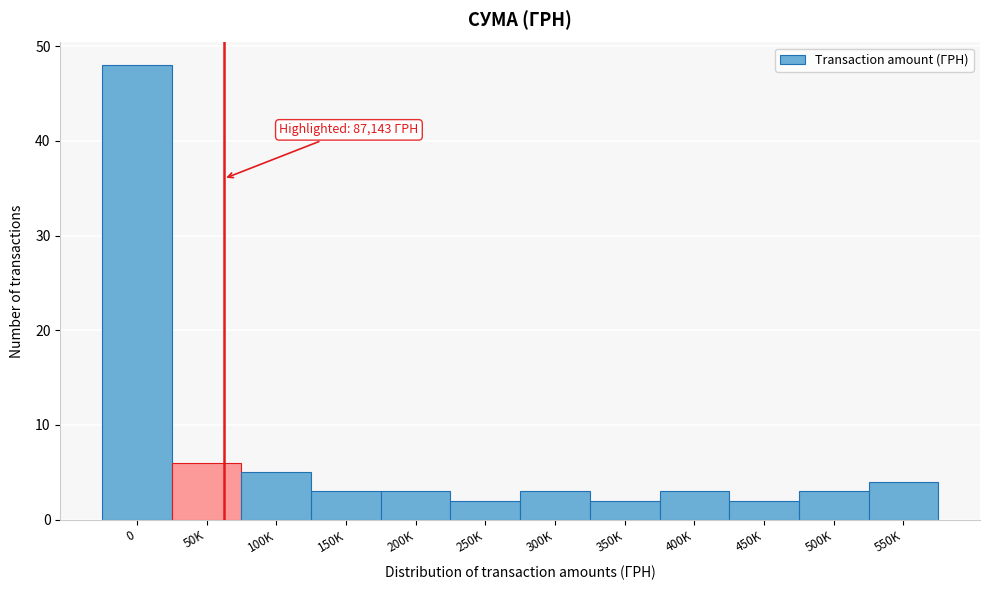

Reading left to right, transcribe all the data shown in this chart.

48	6	5	3	3	2	3	2	3	2	3	4